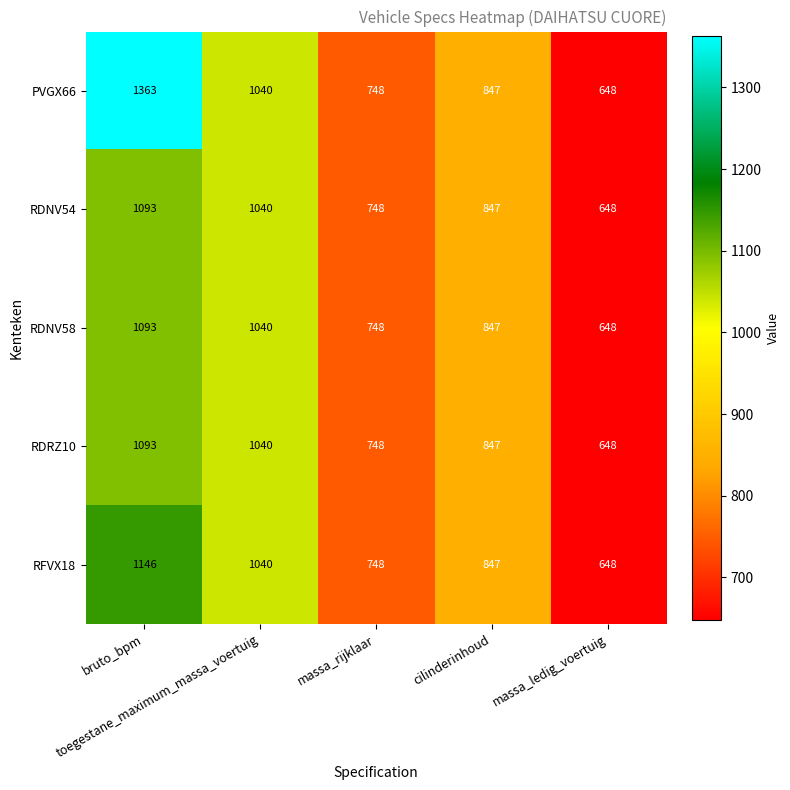

What is the lowest value of the PVGX66 series?

648